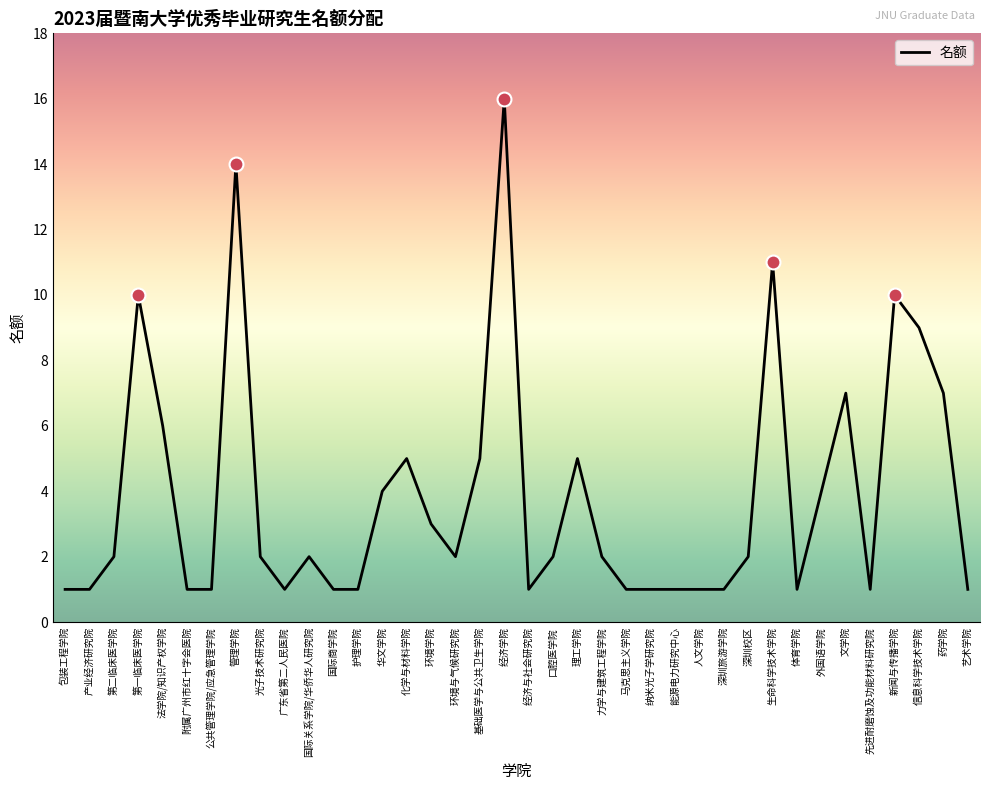

How many series are shown in this chart?

1